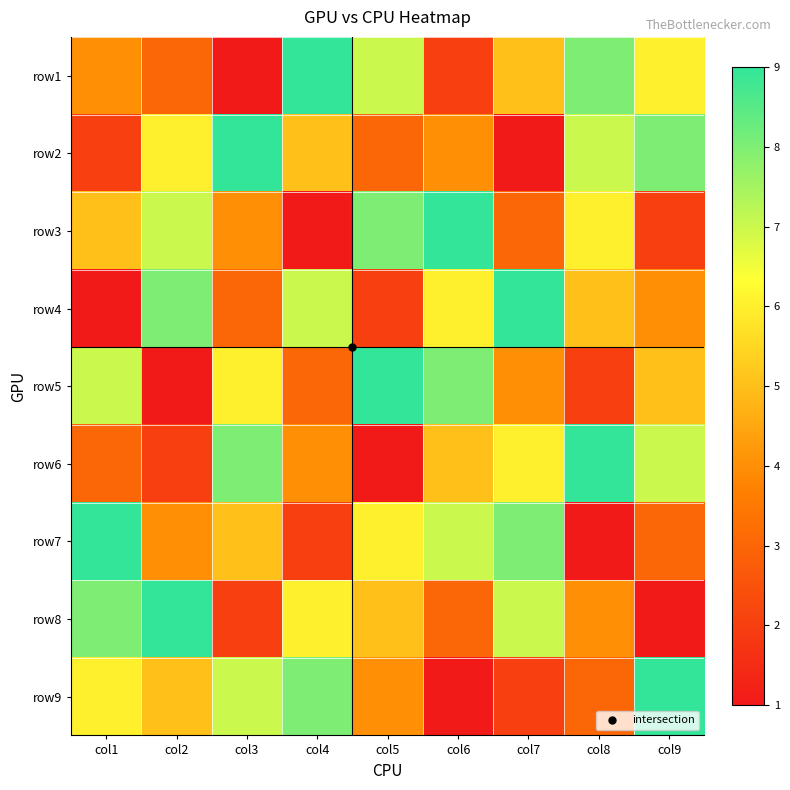

Count the number of categories in the chart.

9